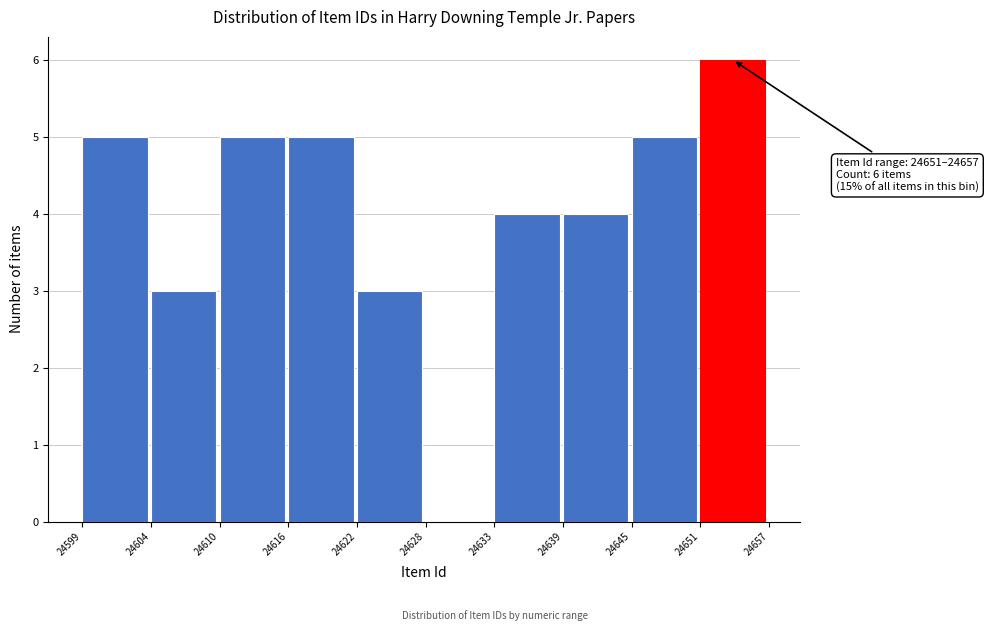

Reading left to right, what are all the values shown in this chart?

24599=5	24604=3	24610=5	24616=5	24622=3	24628=0	24633=4	24639=4	24645=5	24651=6